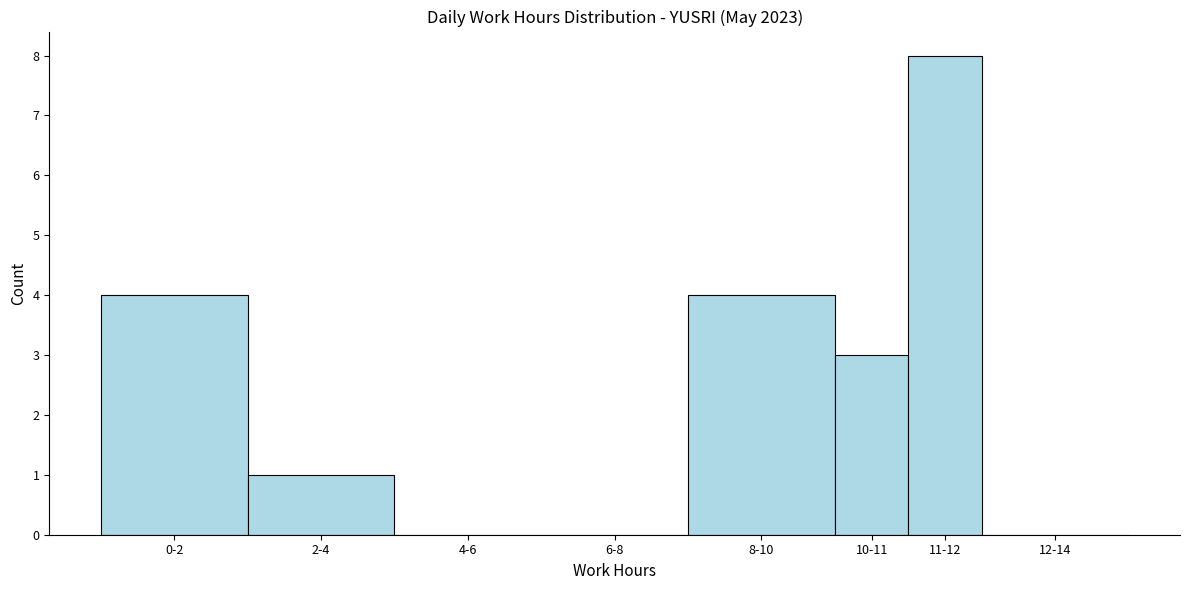

Reading left to right, transcribe all the data shown in this chart.

0-2=4	2-4=1	4-6=0	6-8=0	8-10=4	10-11=3	11-12=8	12-14=0